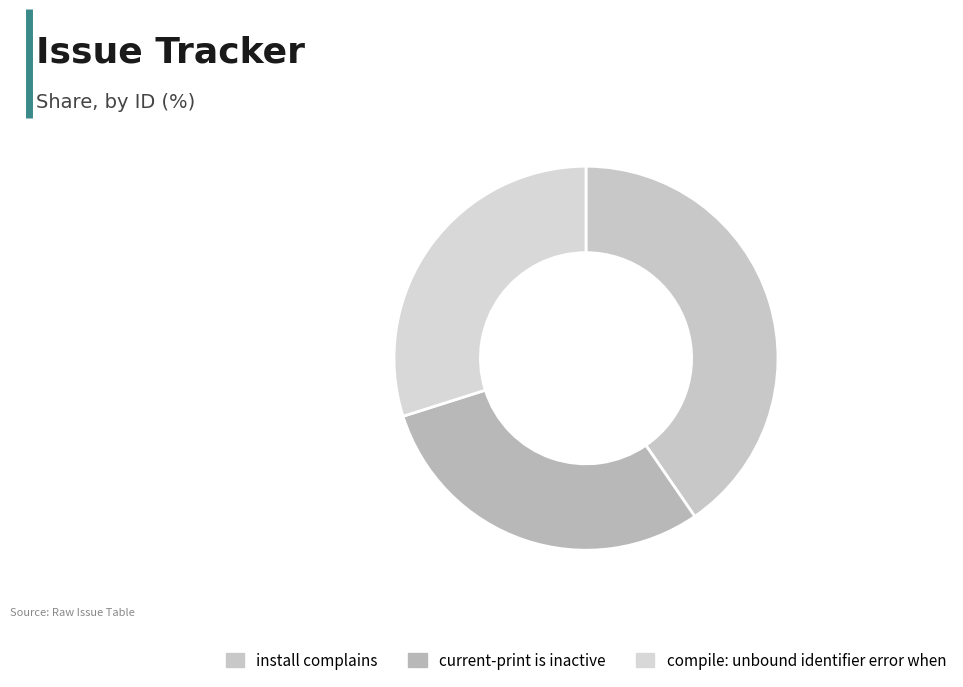

How many segments does this pie chart have?

3